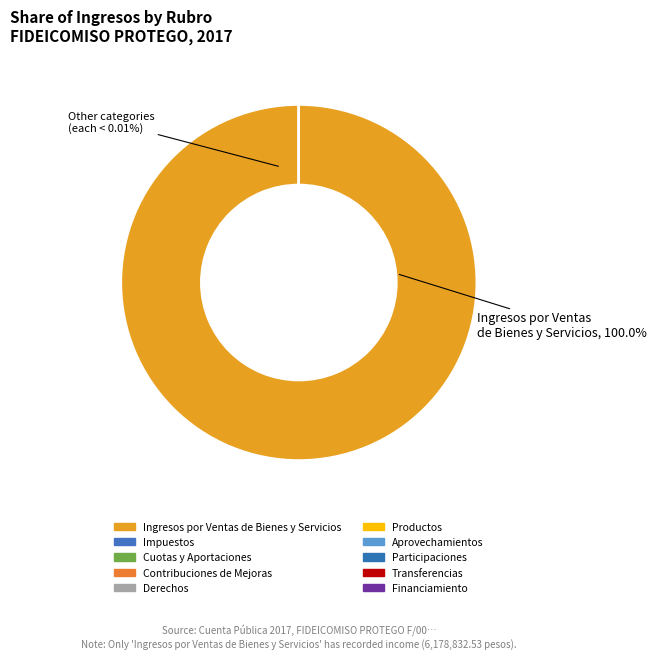

What is the total percentage of Ingresos Derivados de Financiamiento and Ingresos por Ventas de Bienes y Servicios?

100.0%